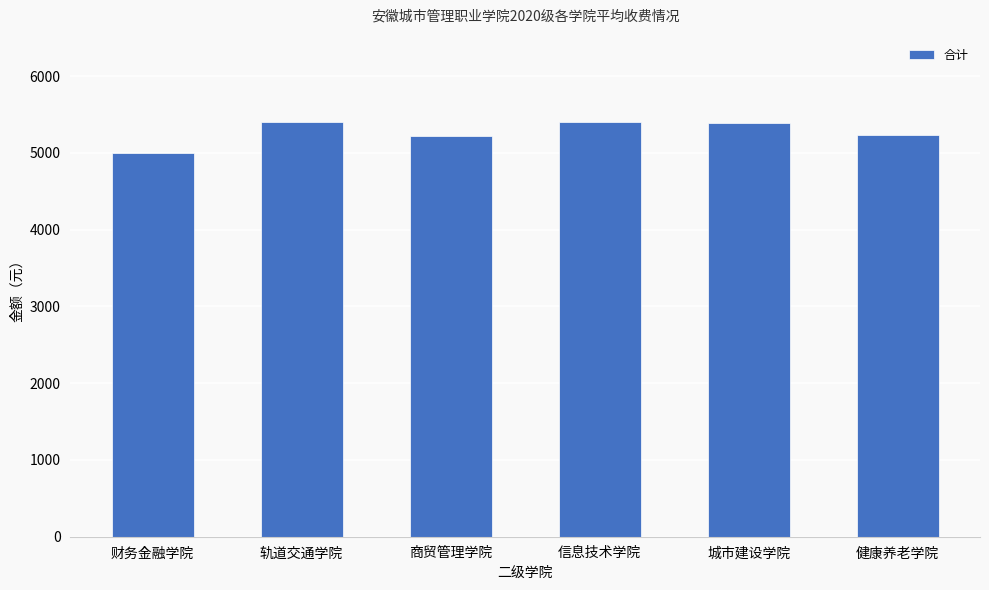

Does the chart contain stacked bars?

No